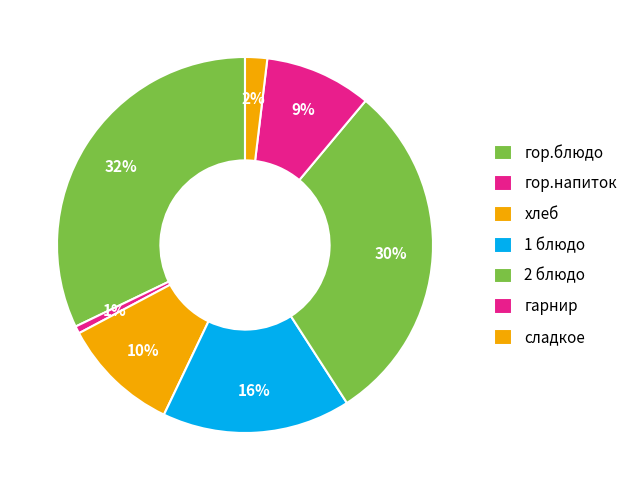

How many slices are in this pie chart?

7